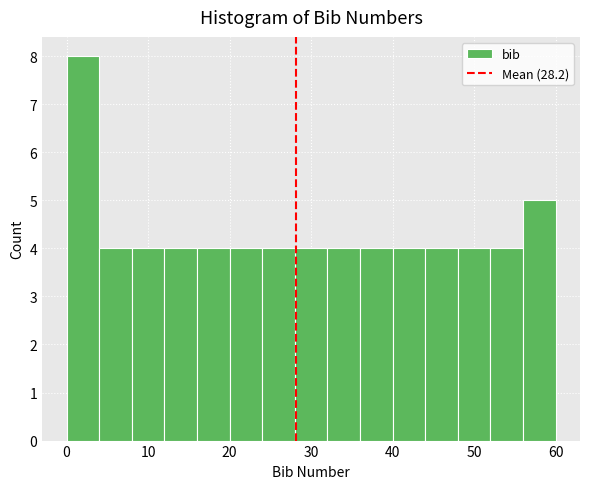

Reading left to right, list every bar in this chart as the range it spans on the x-axis followed by its height. The values are not printed on the chart, so give them approximately, as read against the axis.

0 to 4: 8
4 to 8: 4
8 to 12: 4
12 to 16: 4
16 to 20: 4
20 to 24: 4
24 to 28: 4
28 to 32: 4
32 to 36: 4
36 to 40: 4
40 to 44: 4
44 to 48: 4
48 to 52: 4
52 to 56: 4
56 to 60: 5